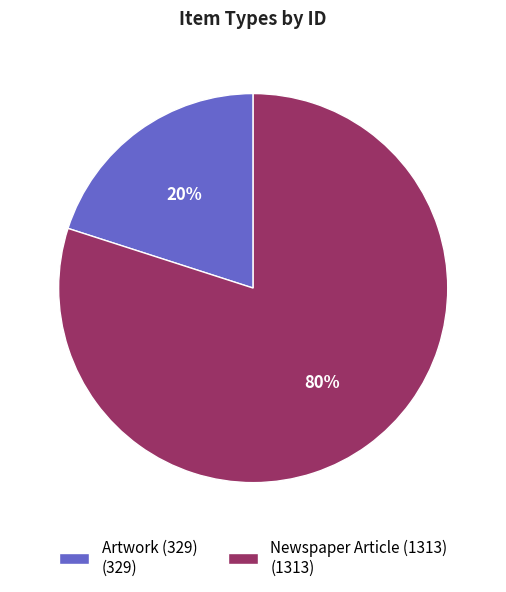

The Newspaper Article (1313) slice represents 86% of the pie. True or false?

False